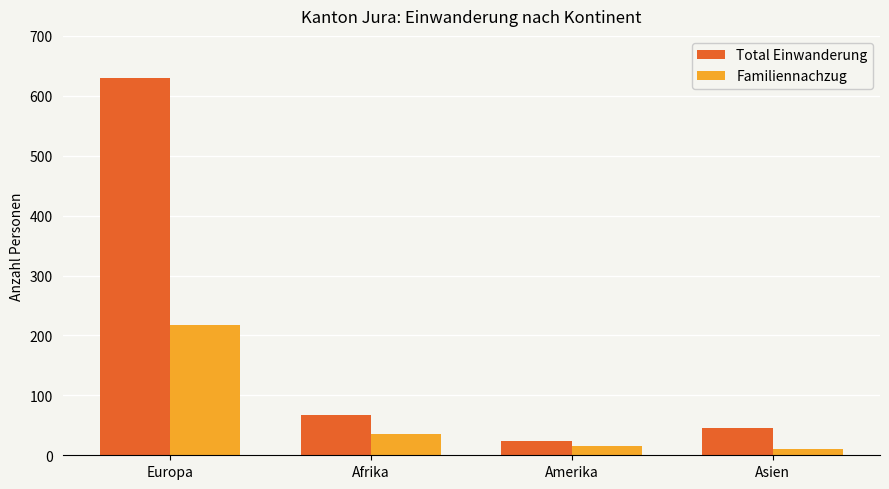

At Europa, list the series in order from smallest to largest.

Familiennachzug, Total Einwanderung